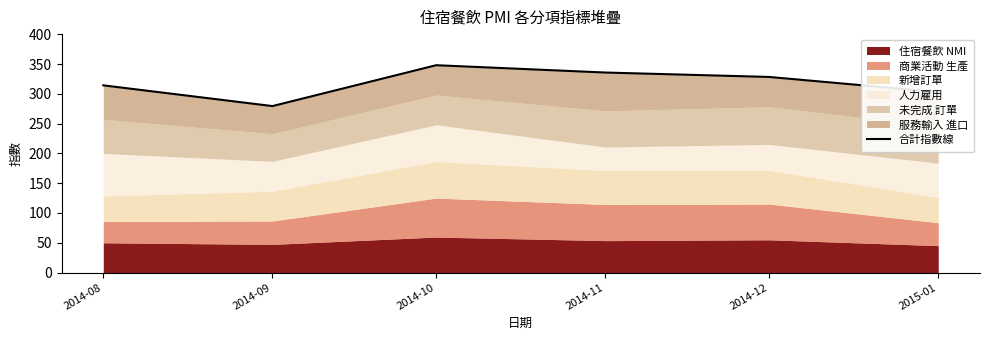

Which label corresponds to the smallest value in the chart?

2014-09